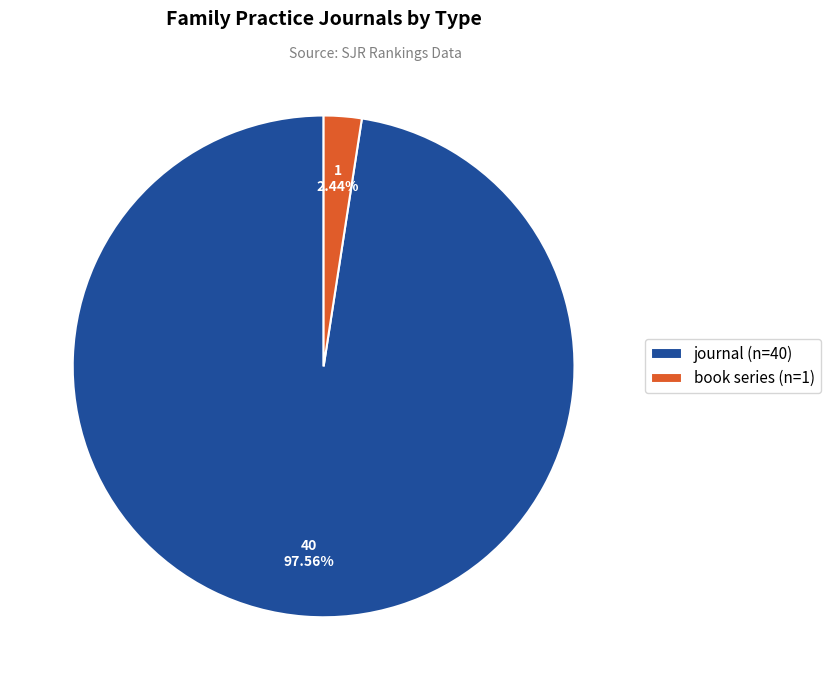

To the nearest percent, what is the difference between the journal and book series slice percentages?

95%